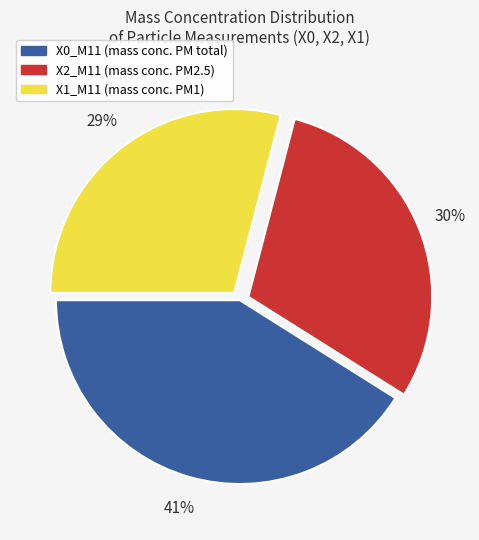

Is the sum of X2_M11 and X1_M11 greater than half?

Yes